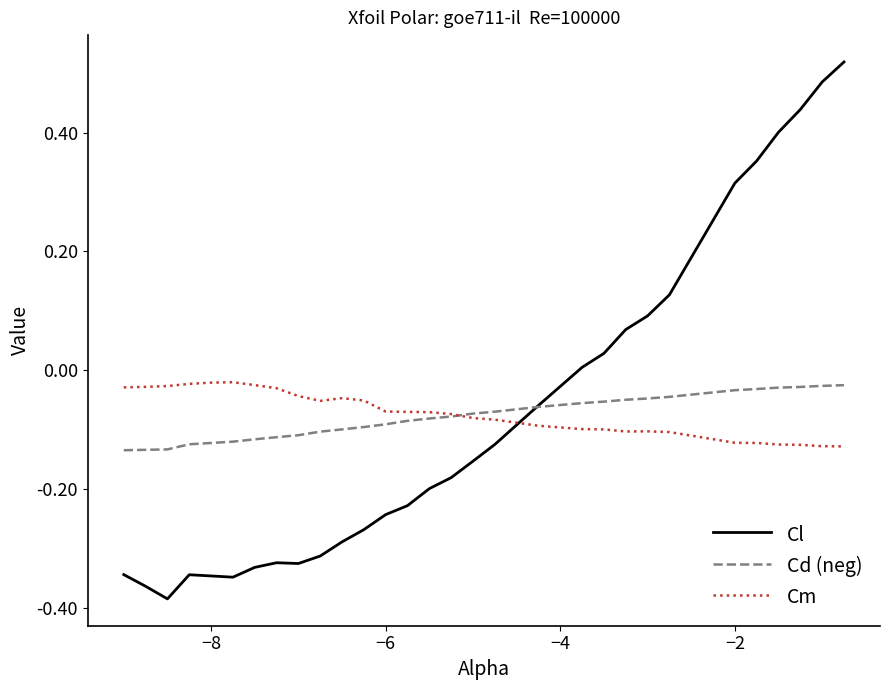

True or false: Cm and Cl intersect in this chart.

True